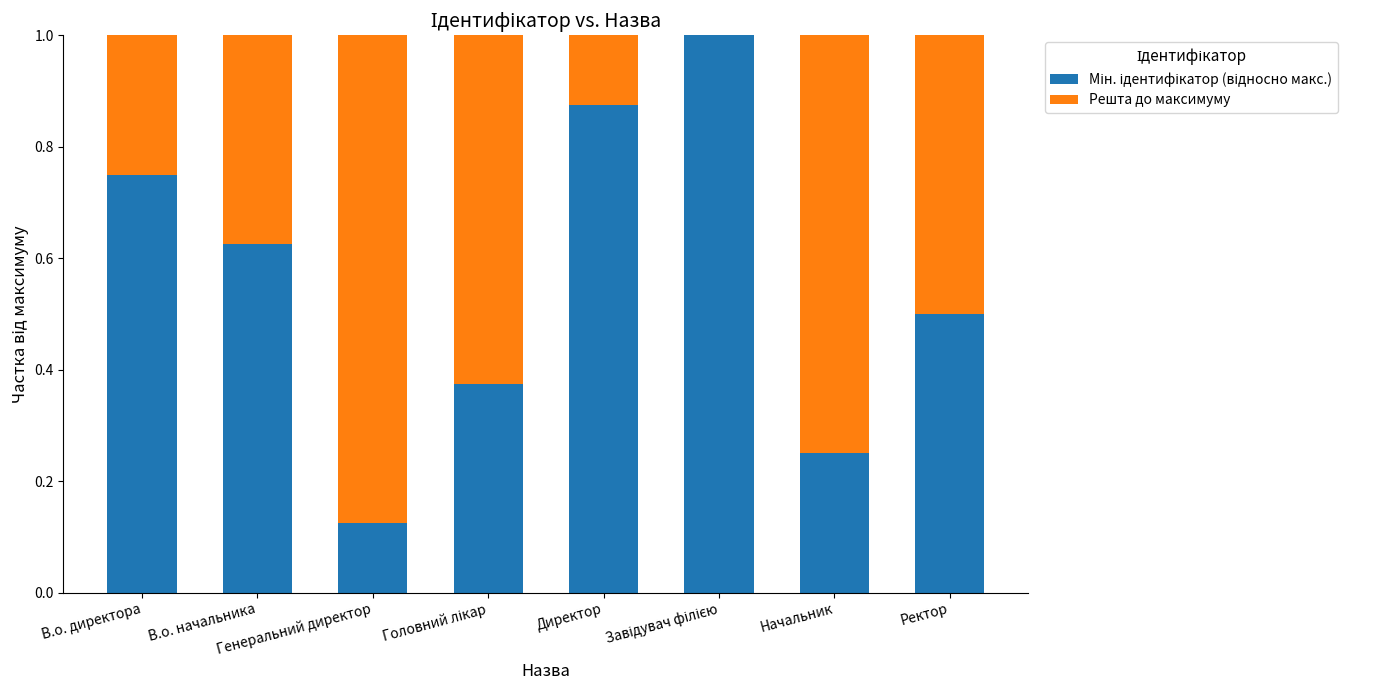

How many distinct data groups are displayed?

2